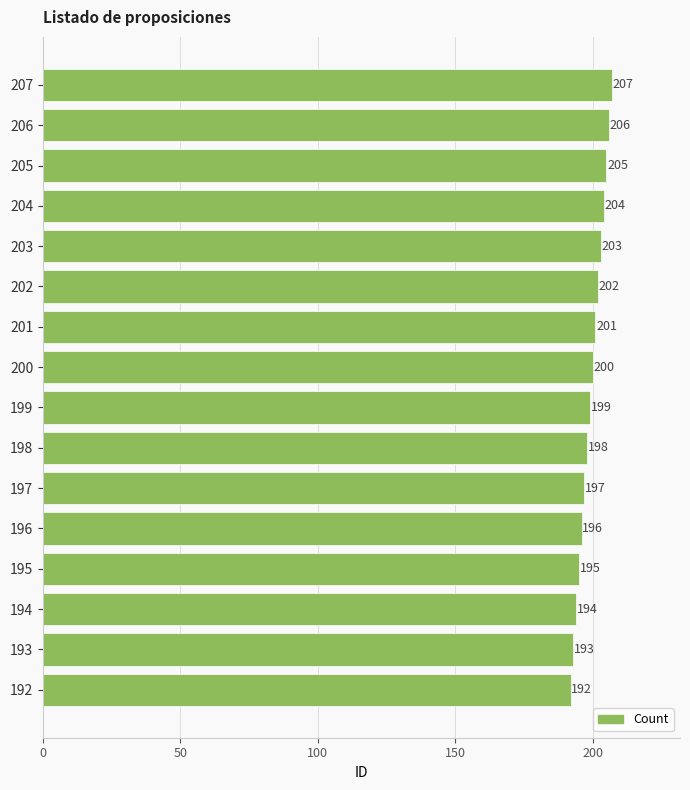

At which label is the value closest to 199?

199